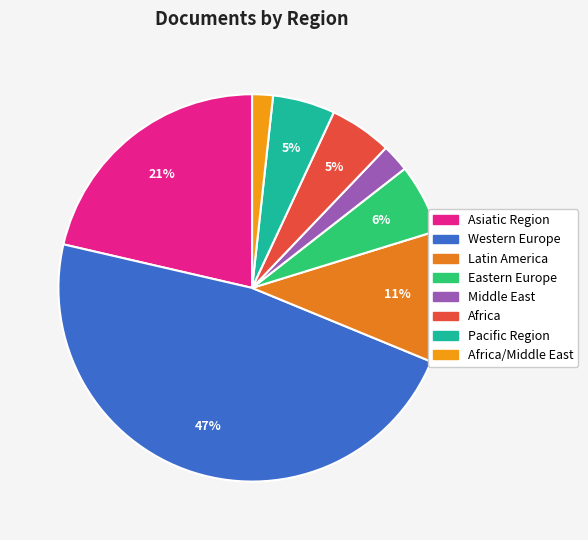

Count the number of slices in the pie.

8